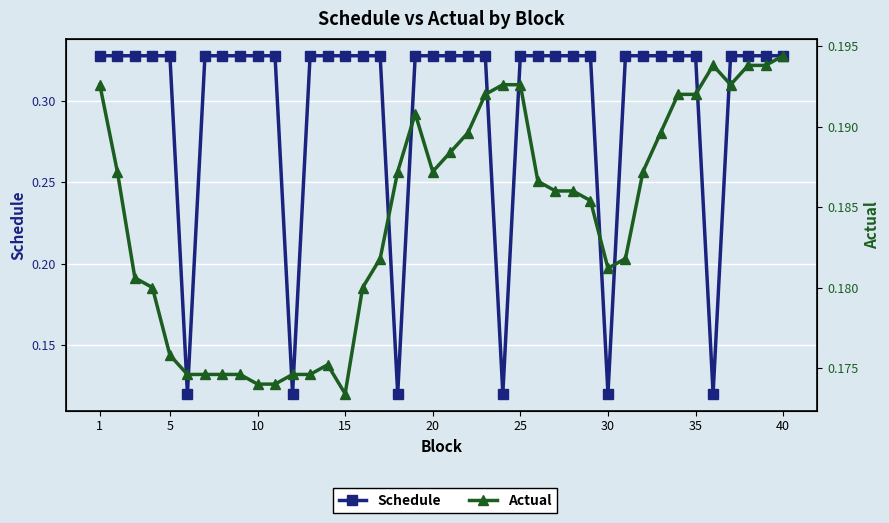

What is the difference between the maximum and minimum values in the Schedule series?

0.2